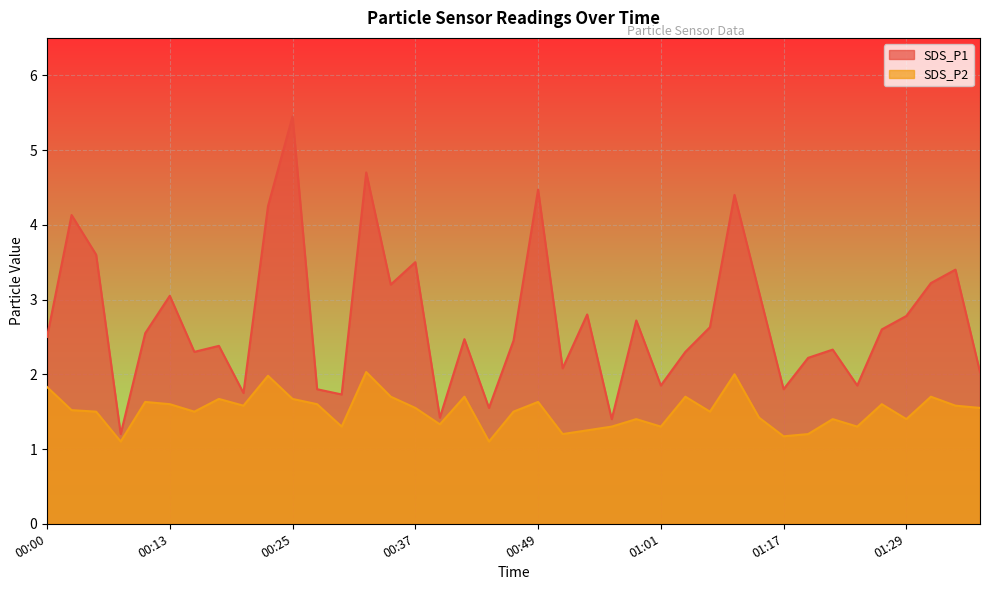

How many interior local valleys does the SDS_P2 series have?

12